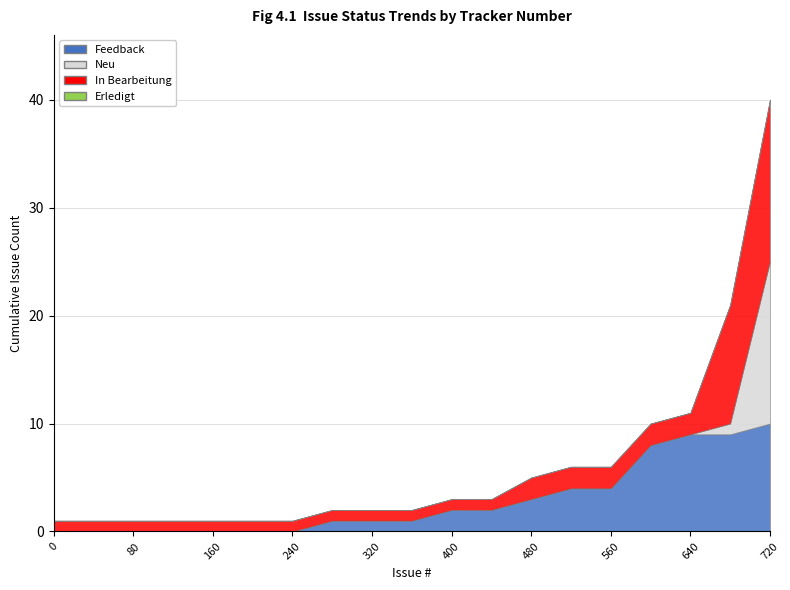

True or false: In Bearbeitung and Erledigt intersect in this chart.

False